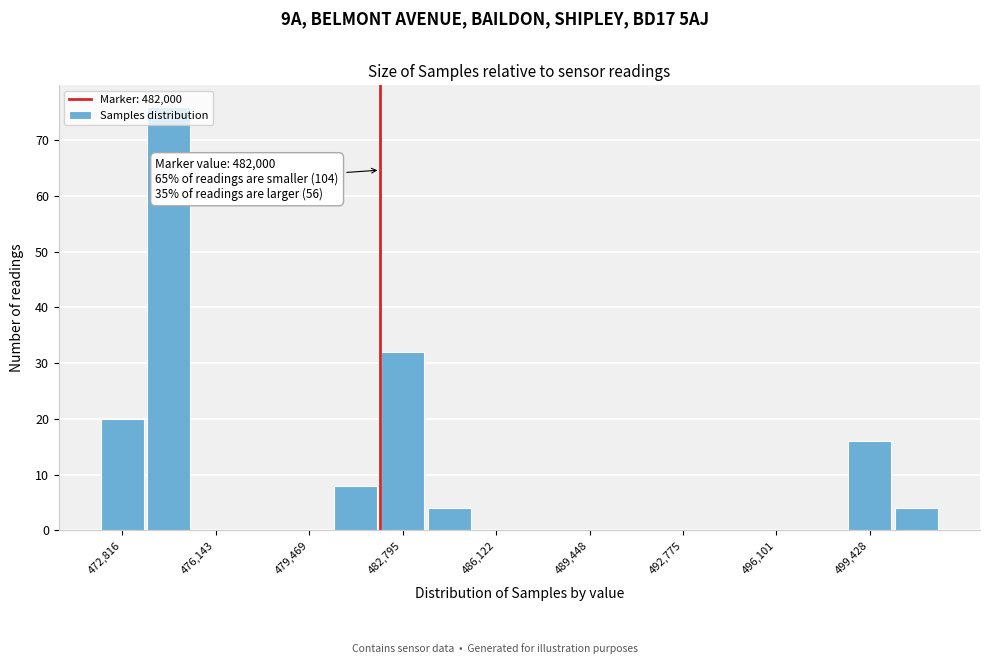

Around what value on the x-axis is the tallest bar? Give the approximate position of its centre, as read against the axis.

474500